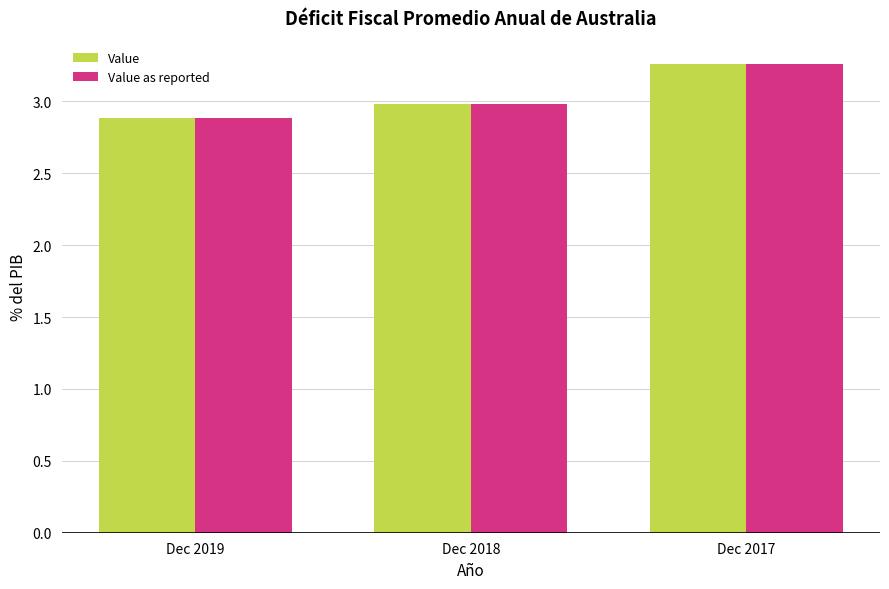

What is the minimum value for Value?

2.9